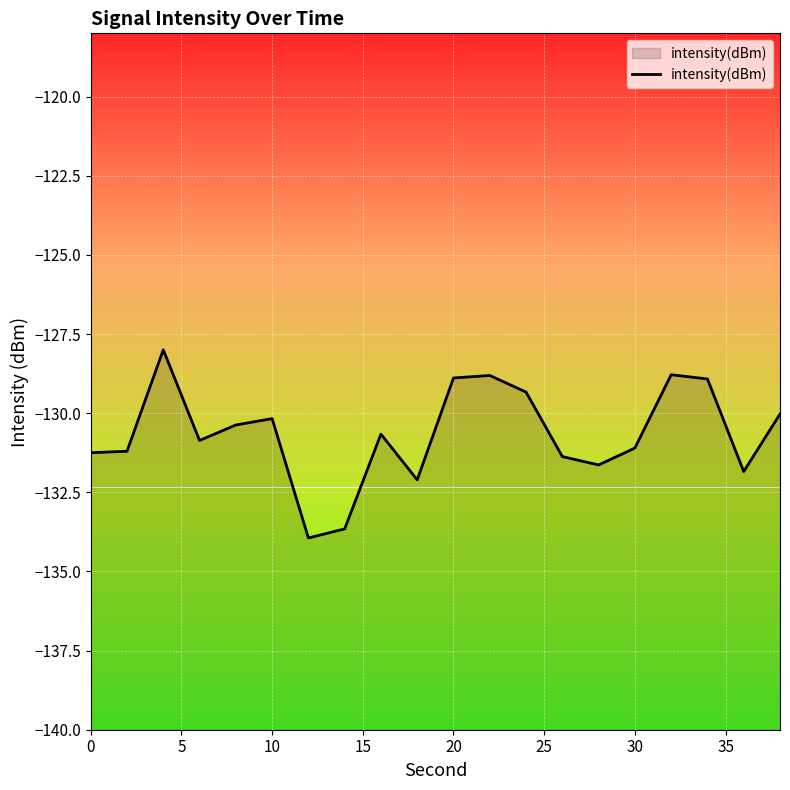

What is the approximate value at 30?

-131.1